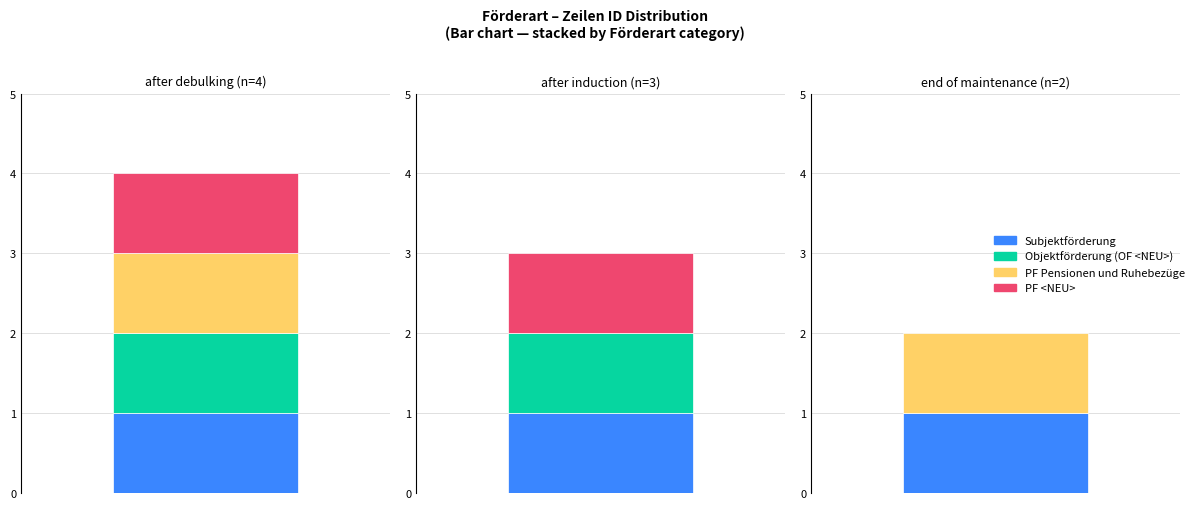

The value of Projektförderung at Row 1 is 2. True or false?

False